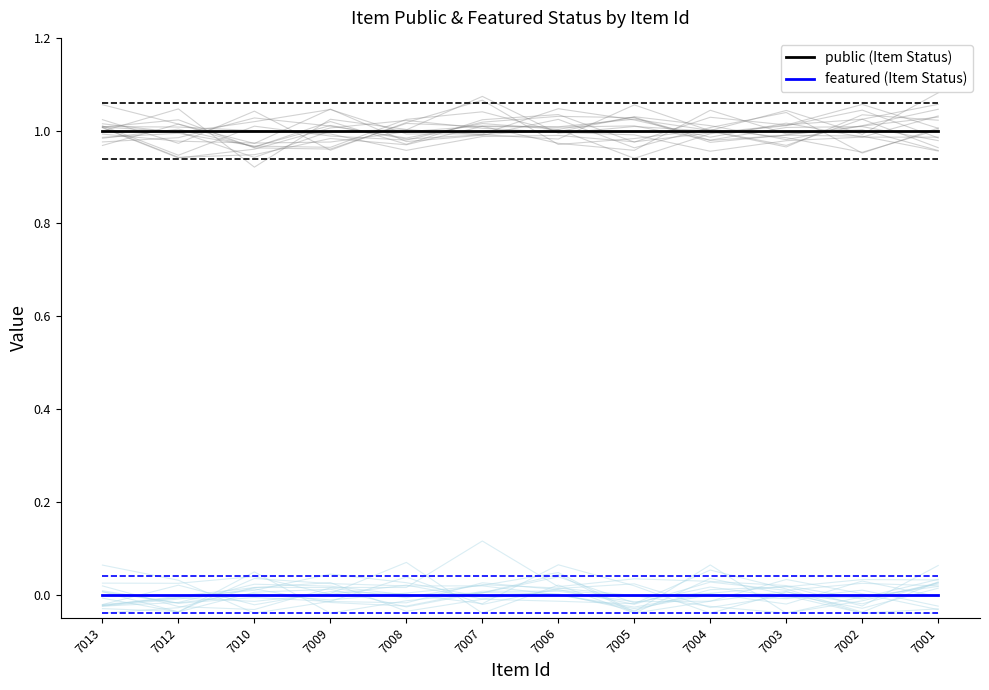

True or false: featured (Item Status) and public (Item Status) intersect in this chart.

False